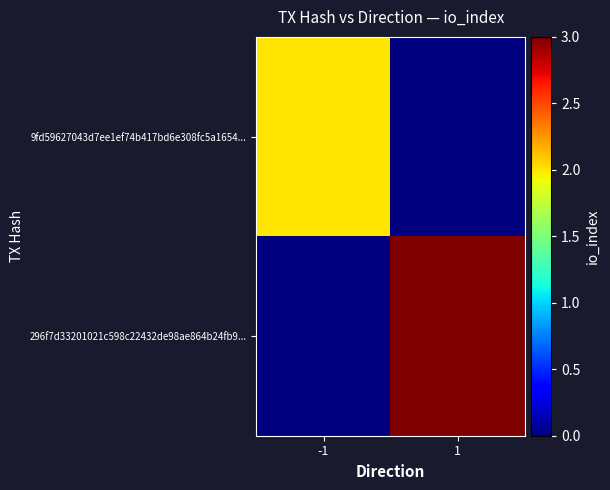

Between -1 and 1, which is larger?

-1